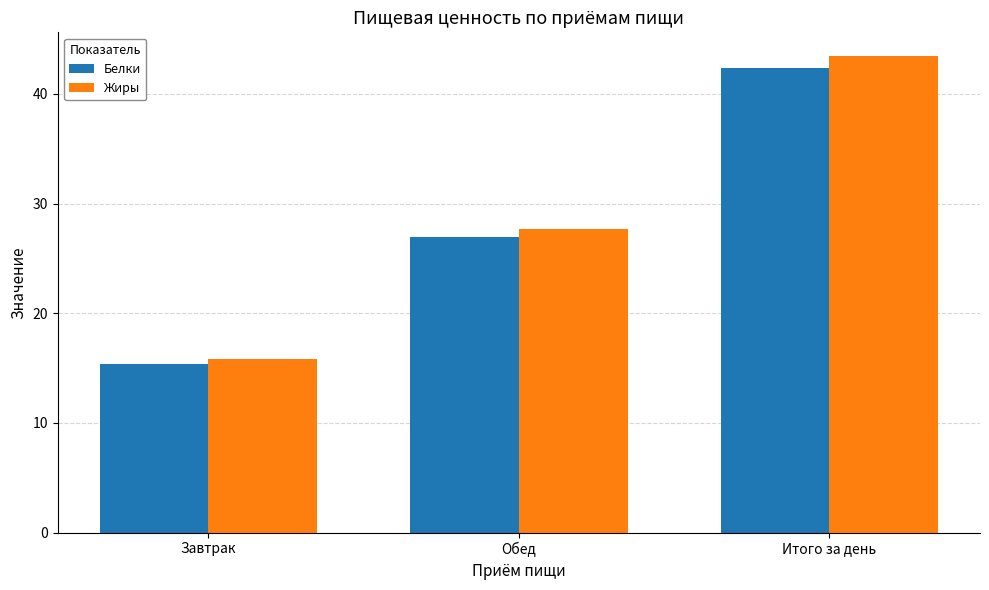

What is the label of the 3rd bar from the right?

Завтрак